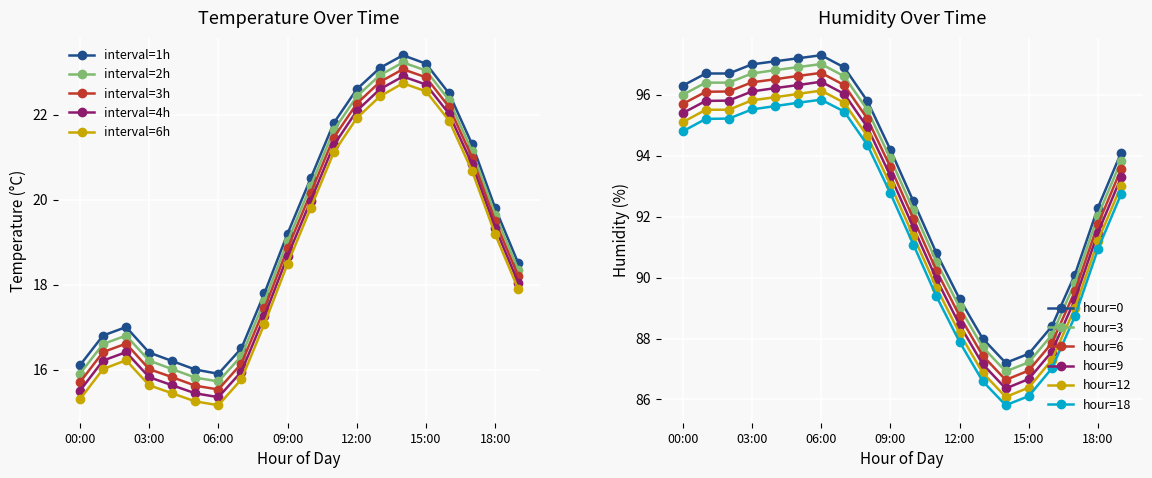

How many interior local valleys does the interval=1h series have?

1